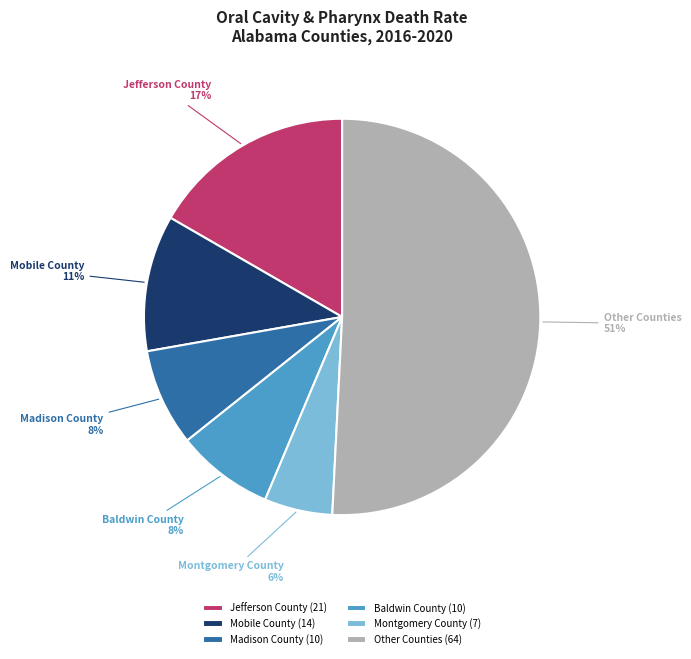

The Mobile County slice represents 3% of the pie. True or false?

False